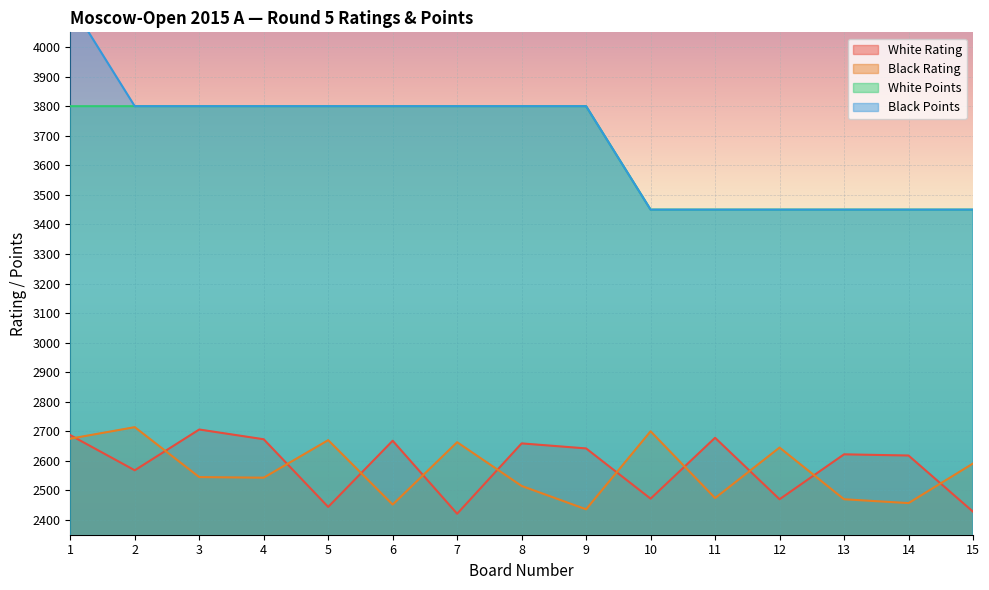

Reading left to right, list all the values displayed in this chart.

White Rating: 1=2687	2=2568	3=2706	4=2673	5=2444	6=2668	7=2421	8=2659	9=2642	10=2472	11=2678	12=2470	13=2622	14=2618	15=2428
Black Rating: 1=2675	2=2714	3=2545	4=2543	5=2670	6=2452	7=2663	8=2515	9=2436	10=2700	11=2474	12=2645	13=2470	14=2457	15=2591
White Points: 1=3800	2=3800	3=3800	4=3800	5=3800	6=3800	7=3800	8=3800	9=3800	10=3450	11=3450	12=3450	13=3450	14=3450	15=3450
Black Points: 1=4150	2=3800	3=3800	4=3800	5=3800	6=3800	7=3800	8=3800	9=3800	10=3450	11=3450	12=3450	13=3450	14=3450	15=3450